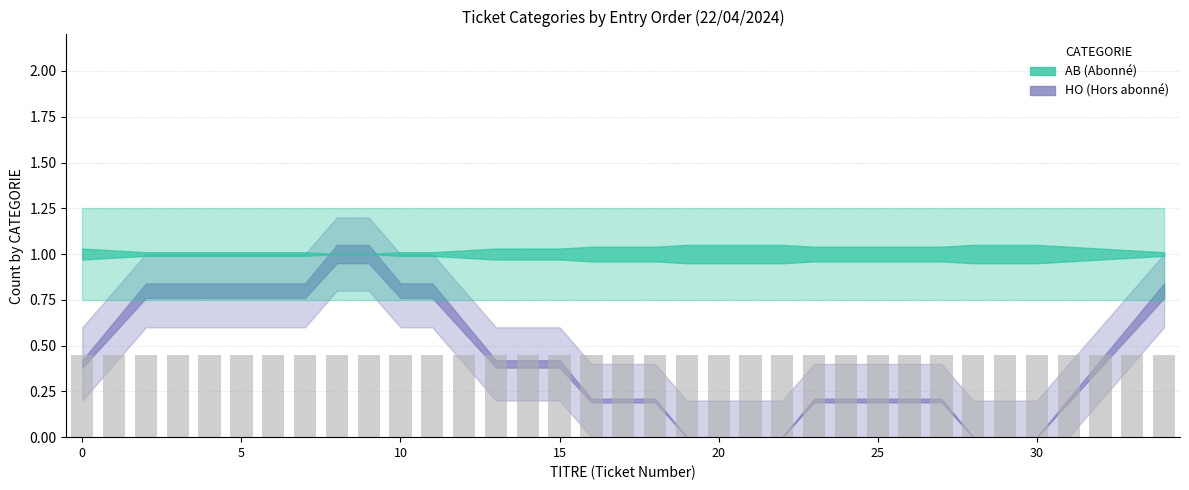

True or false: AB has a value of 1 at 22.

True